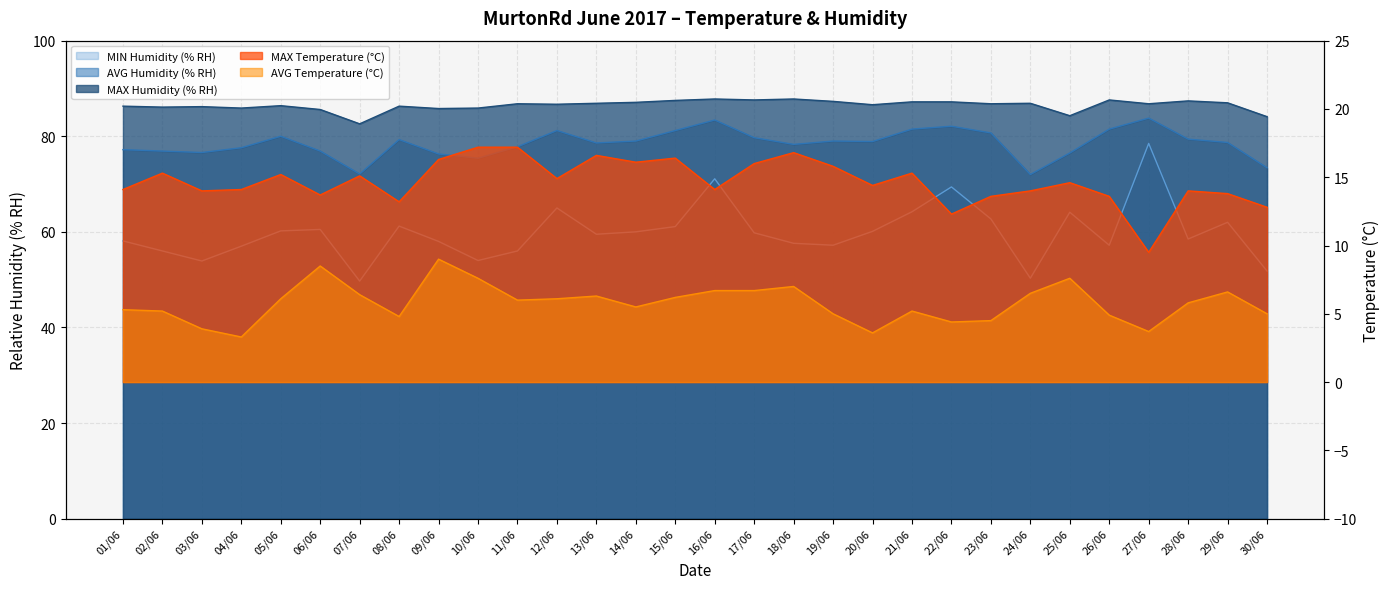

Does the chart display data point markers on the line(s)?

No